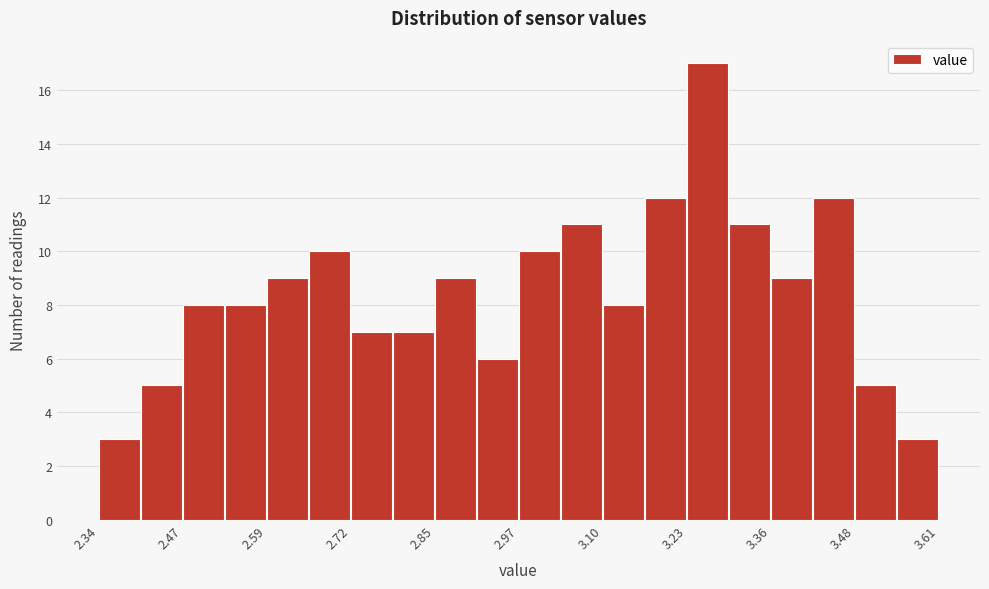

Around what value on the x-axis is the tallest bar? Give the approximate position of its centre, as read against the axis.

3.26